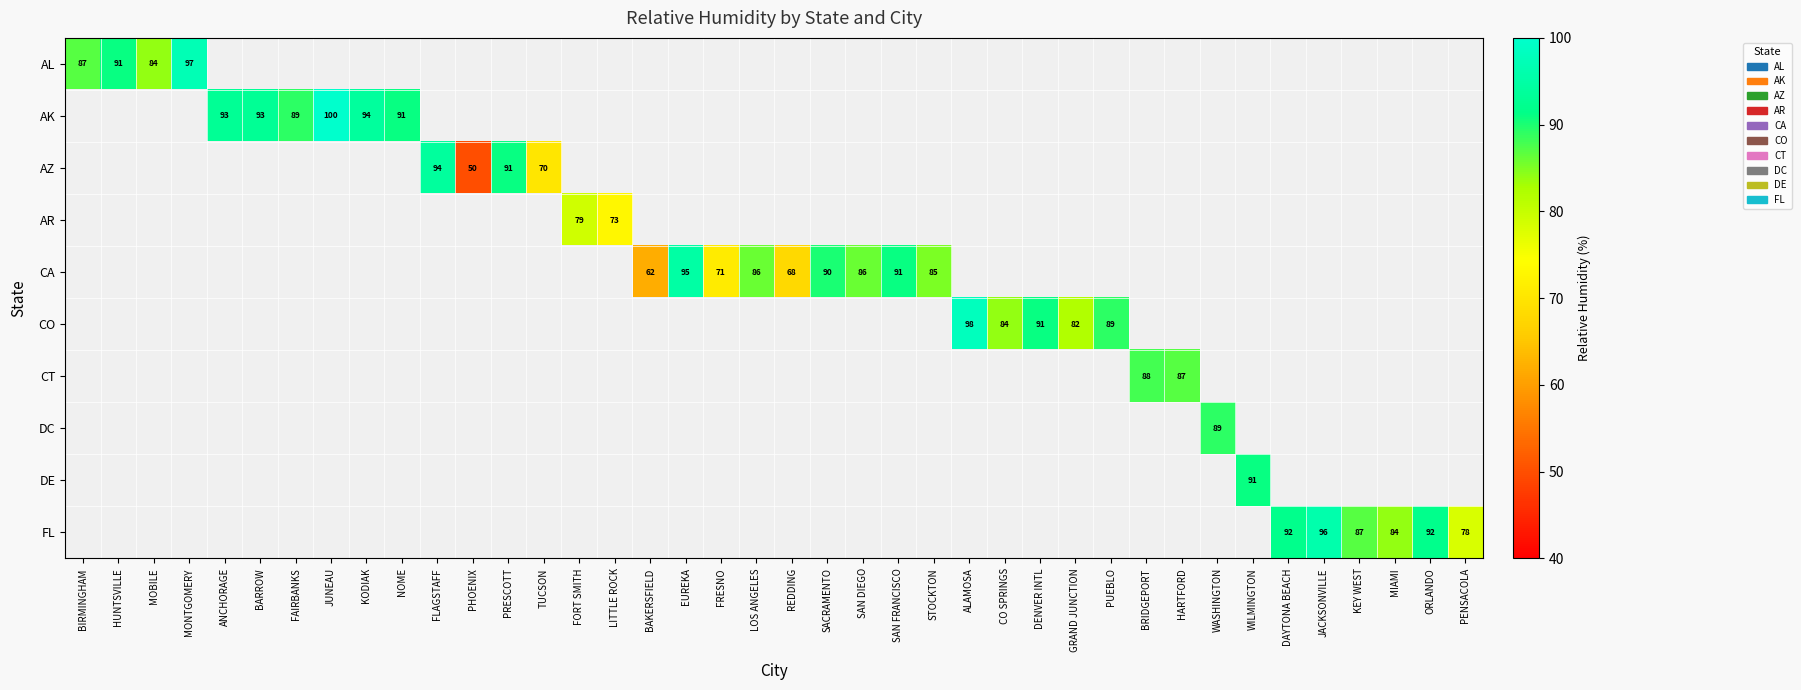

At which category does the chart reach its peak across all series?

JUNEAU